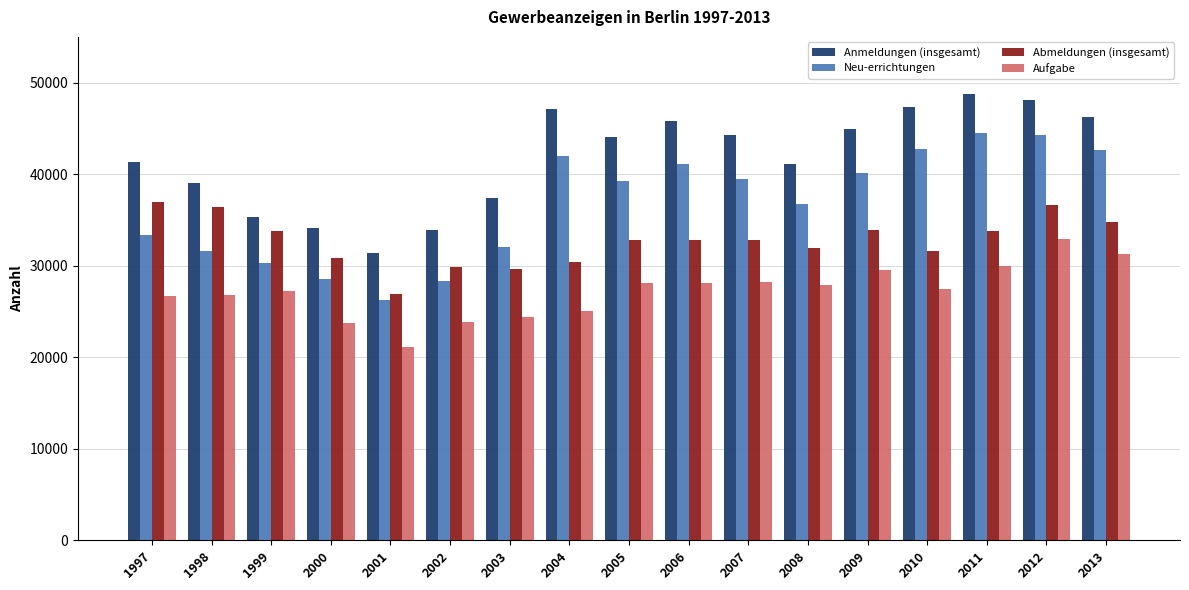

What is the sum of the Aufgabe values at 2004 and 2008?

52921